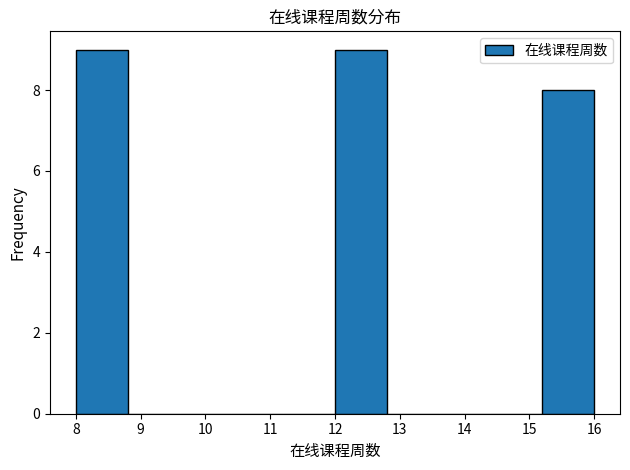

How tall is the bar that spans 15.2 to 16.0 on the x-axis? The values are not printed on the chart, so give them approximately, as read against the axis.

8